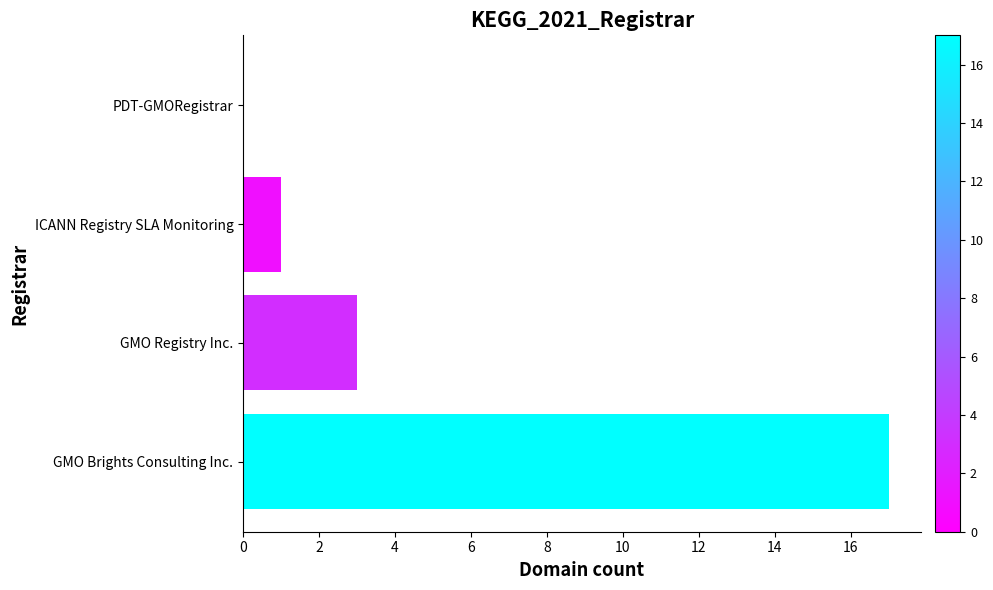

Are the bars grouped side by side (vs. stacked)?

No